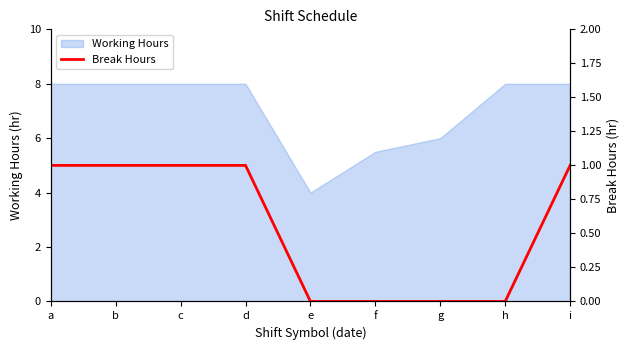

Reading left to right, what are all the values shown in this chart?

1	1	1	1	0	0	0	0	1